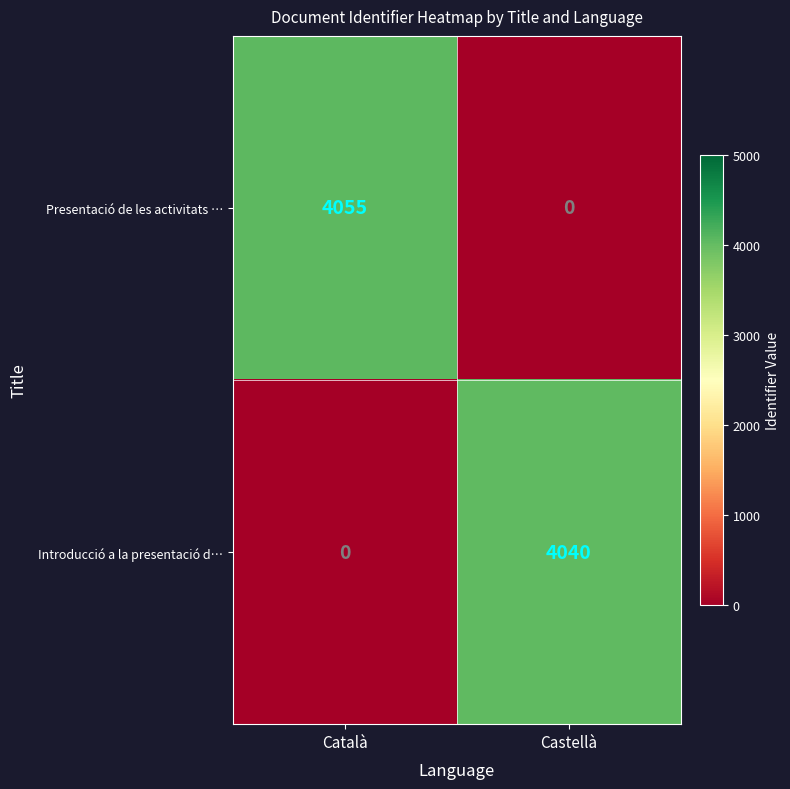

Reading left to right, extract all data points from this chart.

Presentació de les activitats …: 4055	0
Introducció a la presentació d…: 0	4040